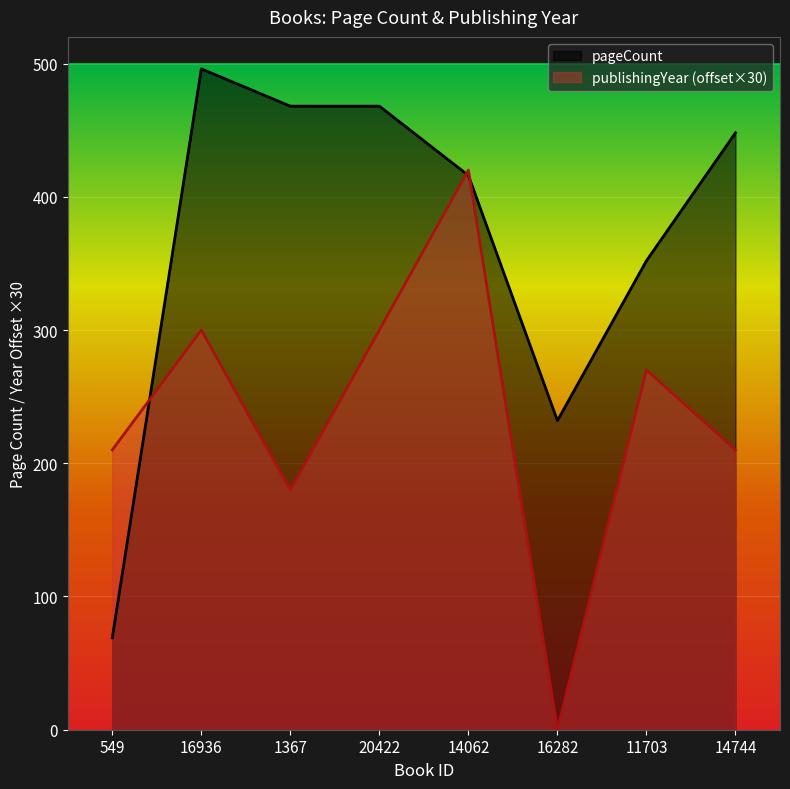

Which series changed the most between 16282 and 11703?

publishingYear (offset×30)